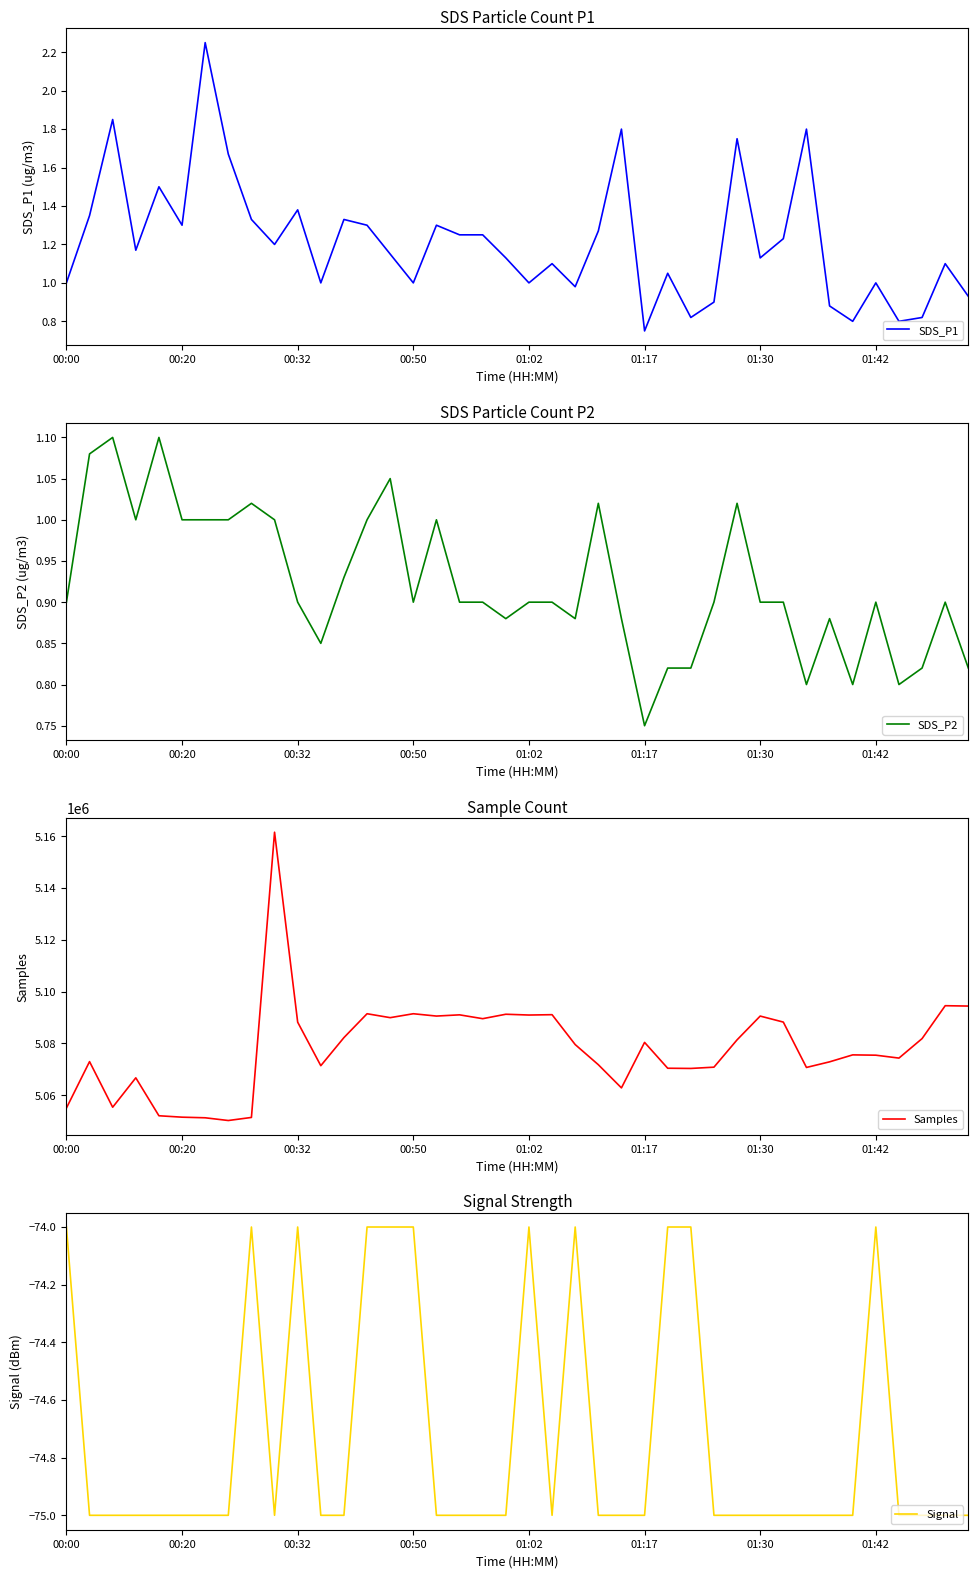

True or false: SDS_P2 has a value of 1.2 at 18.

False